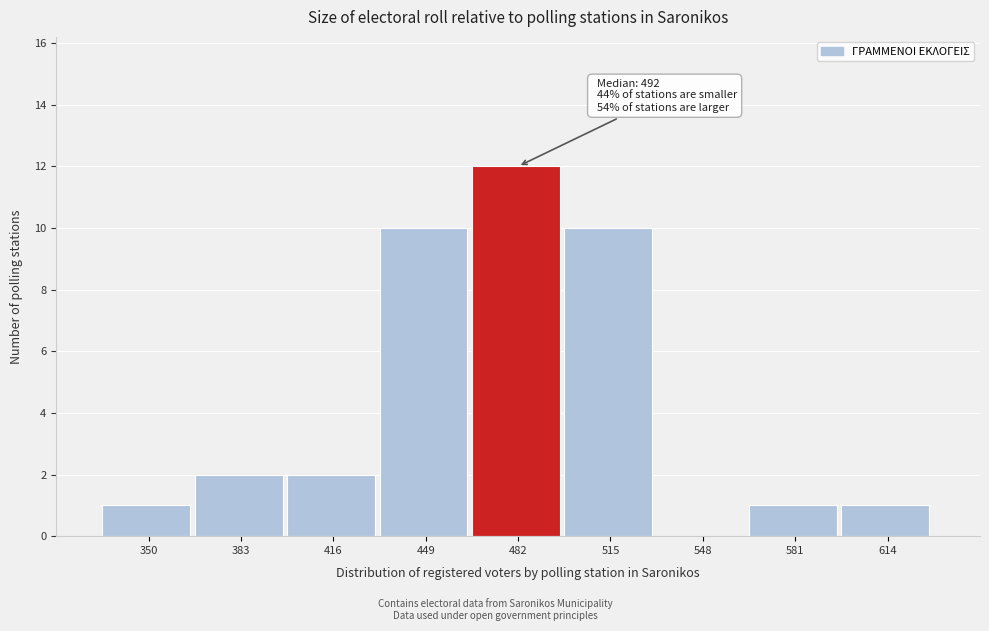

Reading left to right, extract all data points from this chart.

350=1	383=2	416=2	449=10	482=12	515=10	548=0	581=1	614=1